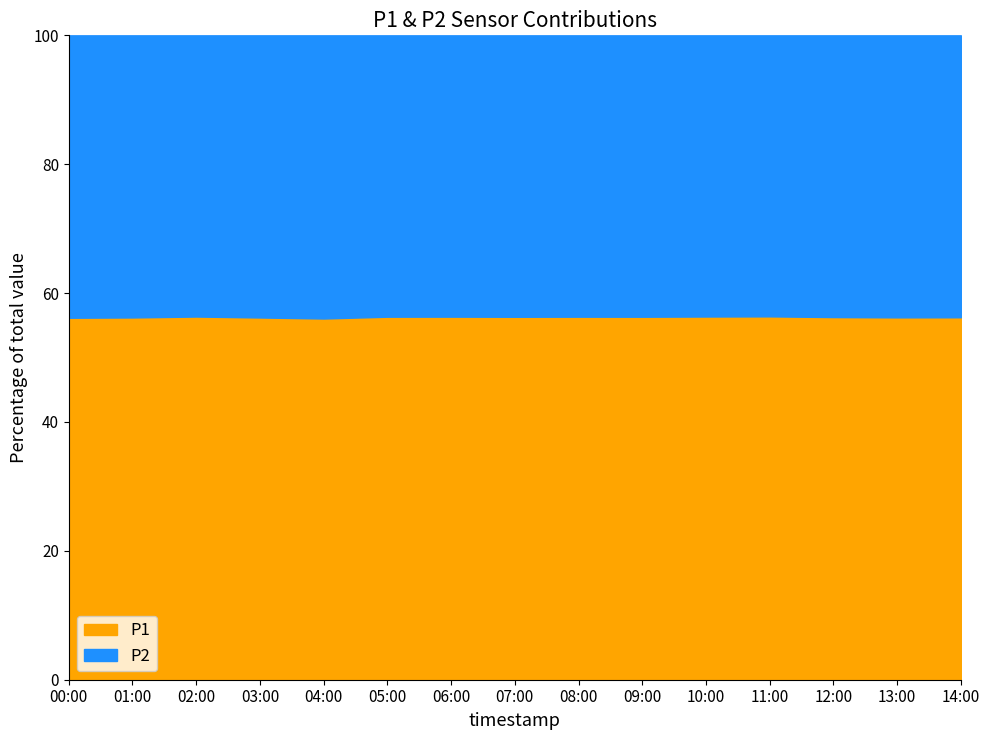

Reading left to right, extract all data points from this chart.

P1: 00:00=1281.7	01:00=1284.0	02:00=1266.2	03:00=1259.2	04:00=1248.4	05:00=1258.5	06:00=1263.3	07:00=1270.2	08:00=1275.5	09:00=1280.1	10:00=1285.4	11:00=1290.2	12:00=1278.8	13:00=1265.0	14:00=1258.8
P2: 00:00=999.9	01:00=999.9	02:00=980.4	03:00=980.8	04:00=978.6	05:00=975.5	06:00=978.8	07:00=985.0	08:00=988.5	09:00=992.3	10:00=995.1	11:00=997.8	12:00=993.5	13:00=984.5	14:00=979.2